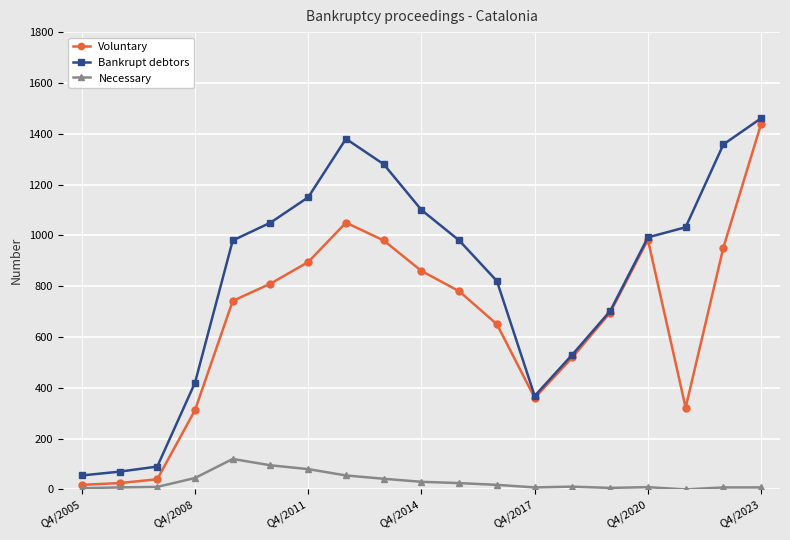

What is the average value of the Voluntary series?

654